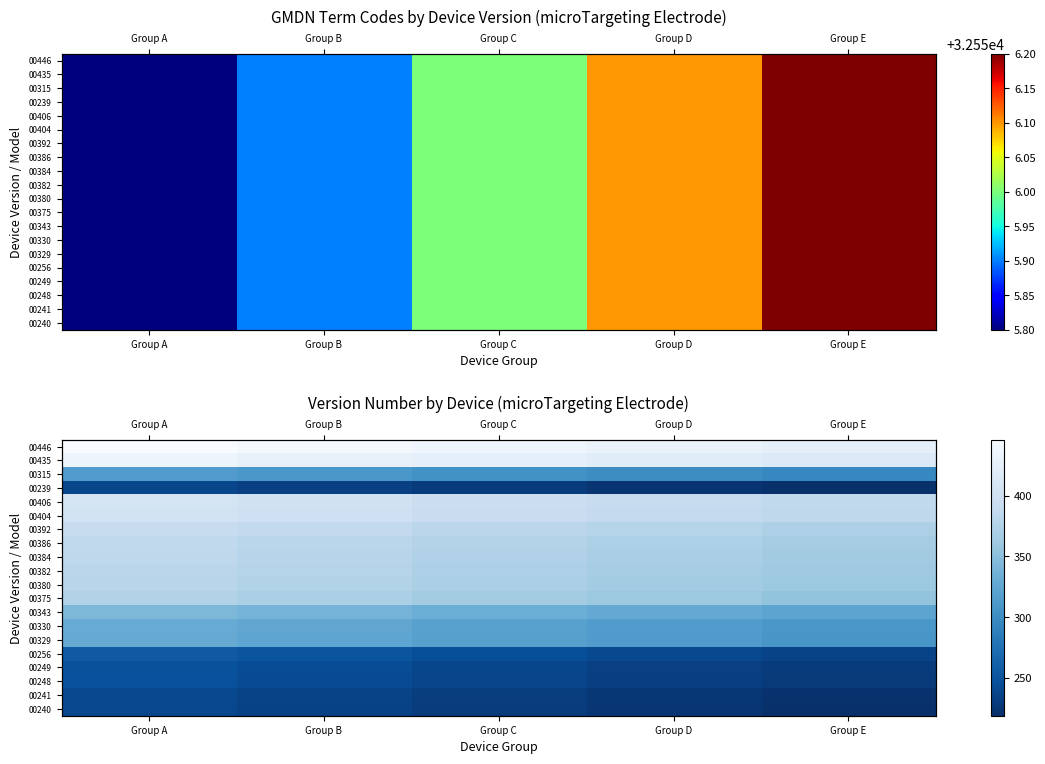

Which label corresponds to the smallest value in the chart?

Group E